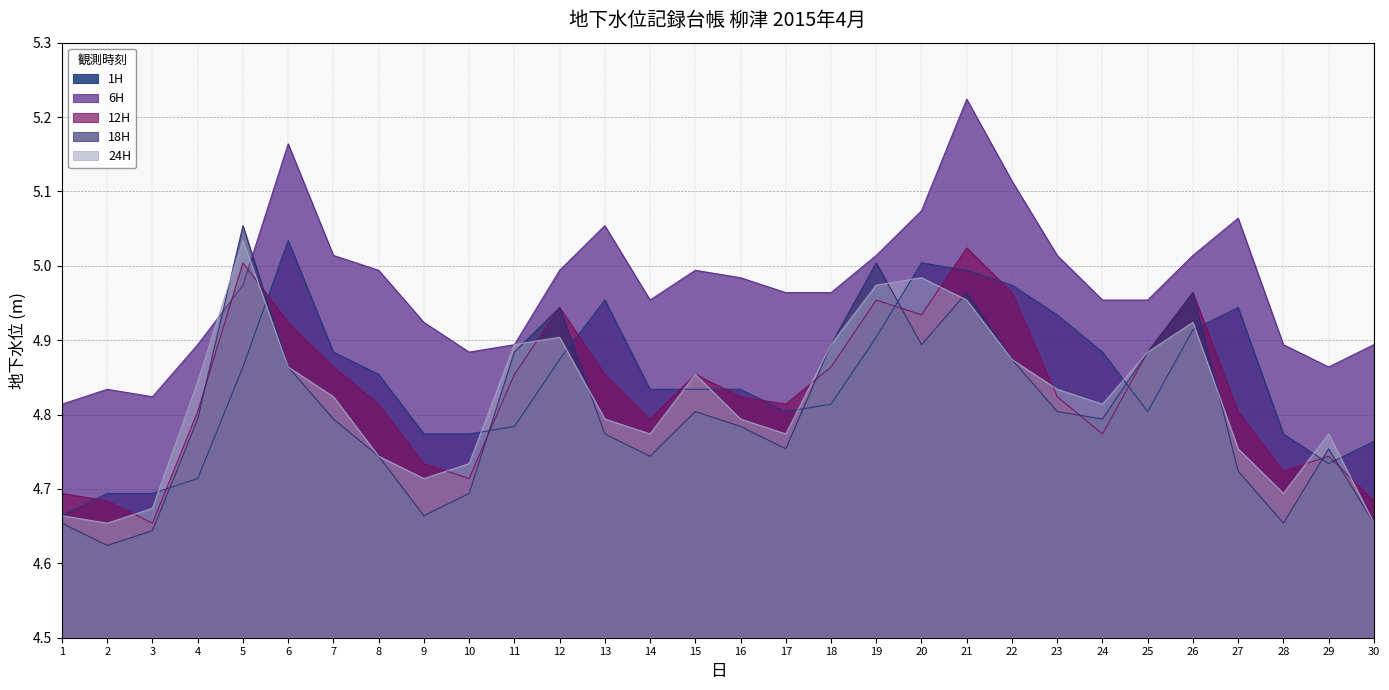

Reading left to right, list all the values displayed in this chart.

1H: 1=4.7	2=4.7	3=4.7	4=4.7	5=4.9	6=5.0	7=4.9	8=4.9	9=4.8	10=4.8	11=4.8	12=4.9	13=5.0	14=4.8	15=4.8	16=4.8	17=4.8	18=4.8	19=4.9	20=5.0	21=5.0	22=5.0	23=4.9	24=4.9	25=4.8	26=4.9	27=4.9	28=4.8	29=4.7	30=4.8
6H: 1=4.8	2=4.8	3=4.8	4=4.9	5=5.0	6=5.2	7=5.0	8=5.0	9=4.9	10=4.9	11=4.9	12=5.0	13=5.1	14=5.0	15=5.0	16=5.0	17=5.0	18=5.0	19=5.0	20=5.1	21=5.2	22=5.1	23=5.0	24=5.0	25=5.0	26=5.0	27=5.1	28=4.9	29=4.9	30=4.9
12H: 1=4.7	2=4.7	3=4.7	4=4.8	5=5.0	6=4.9	7=4.9	8=4.8	9=4.7	10=4.7	11=4.9	12=4.9	13=4.9	14=4.8	15=4.9	16=4.8	17=4.8	18=4.9	19=5.0	20=4.9	21=5.0	22=5.0	23=4.8	24=4.8	25=4.9	26=5.0	27=4.8	28=4.7	29=4.7	30=4.7
18H: 1=4.7	2=4.6	3=4.6	4=4.8	5=5.1	6=4.9	7=4.8	8=4.7	9=4.7	10=4.7	11=4.9	12=4.9	13=4.8	14=4.7	15=4.8	16=4.8	17=4.8	18=4.9	19=5.0	20=4.9	21=5.0	22=4.9	23=4.8	24=4.8	25=4.9	26=5.0	27=4.7	28=4.7	29=4.8	30=4.7
24H: 1=4.7	2=4.7	3=4.7	4=4.8	5=5.0	6=4.9	7=4.8	8=4.7	9=4.7	10=4.7	11=4.9	12=4.9	13=4.8	14=4.8	15=4.9	16=4.8	17=4.8	18=4.9	19=5.0	20=5.0	21=5.0	22=4.9	23=4.8	24=4.8	25=4.9	26=4.9	27=4.8	28=4.7	29=4.8	30=4.7